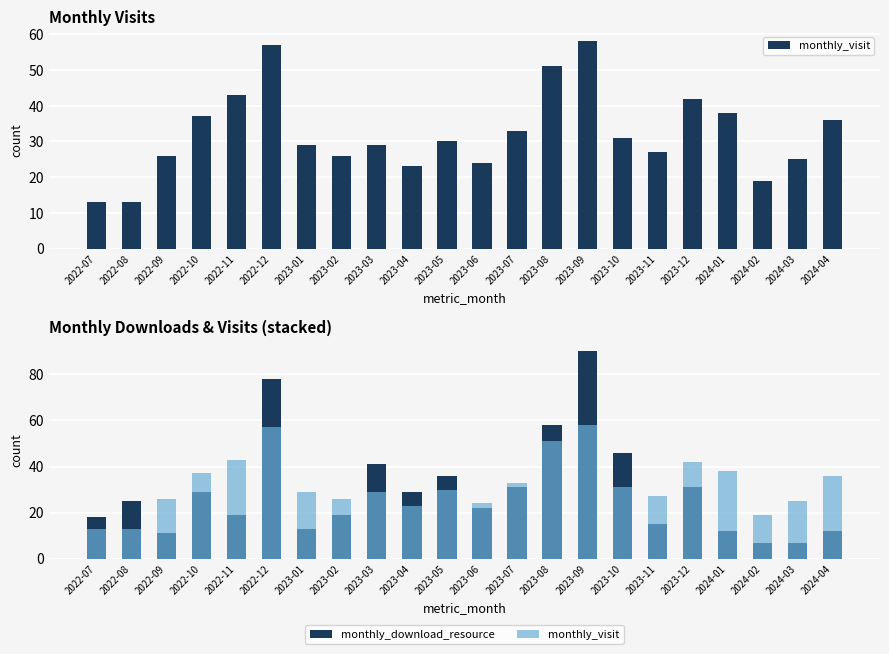

At 2022-12, list the series in order from largest to smallest.

monthly_download_resource, monthly_visit